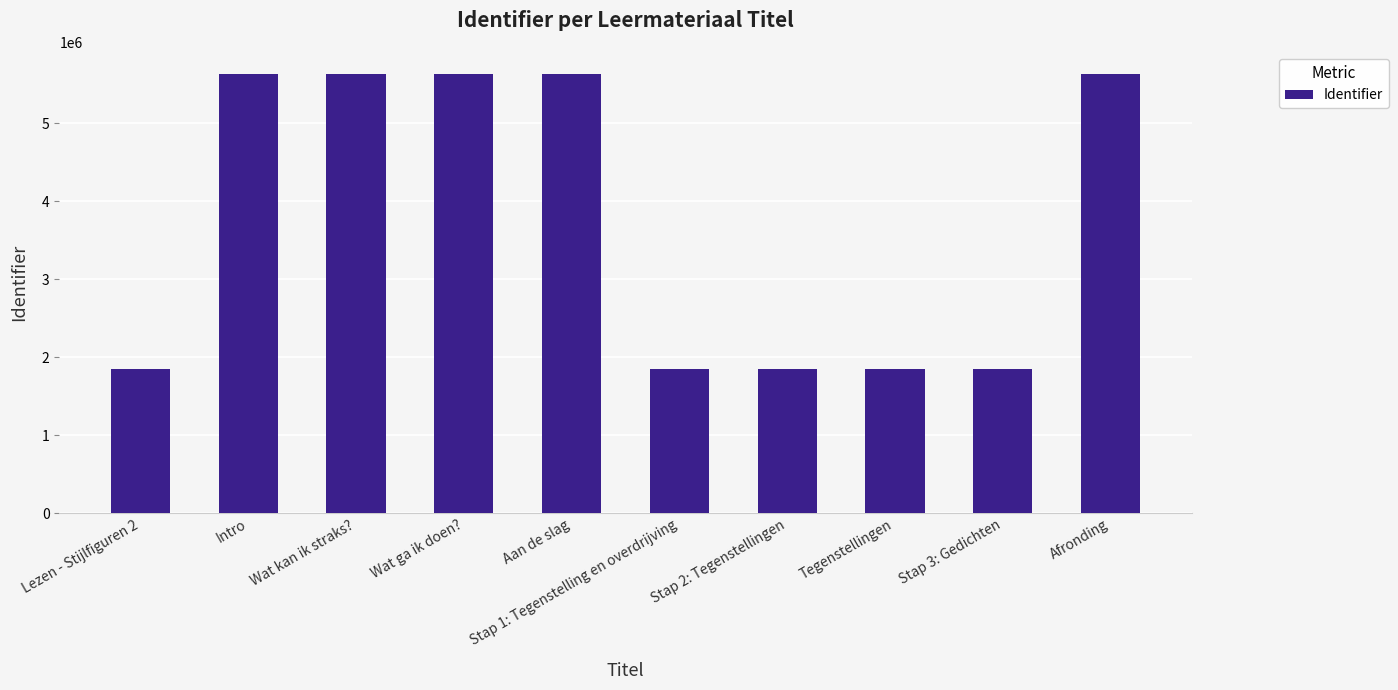

The chart shows a value of 3052358 at Stap 2: Tegenstellingen. True or false?

False